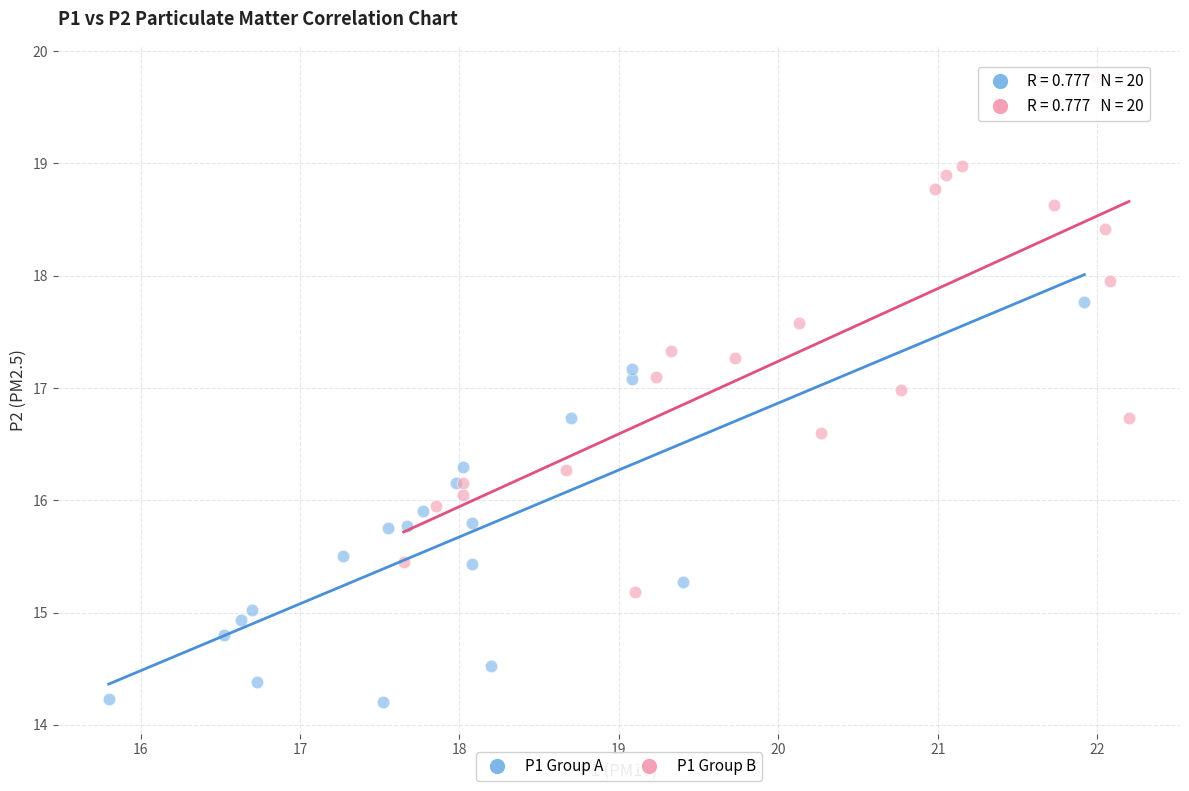

Which series has the widest spread of Y values?

P1 Group B